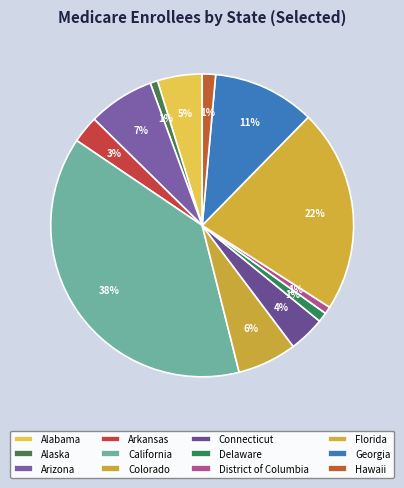

How many slices are in this pie chart?

12